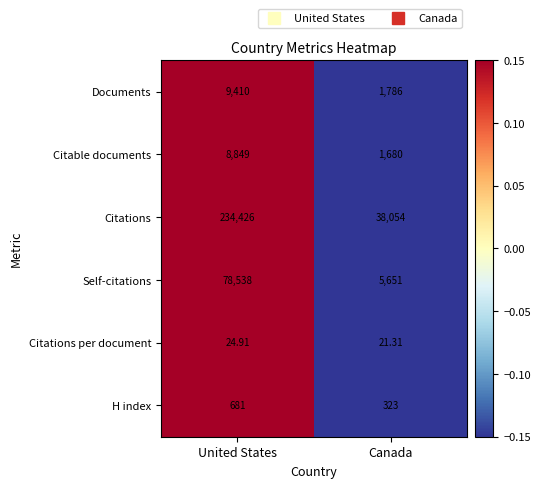

At United States, list the series in order from smallest to largest.

Citations per document, H index, Citable documents, Documents, Self-citations, Citations